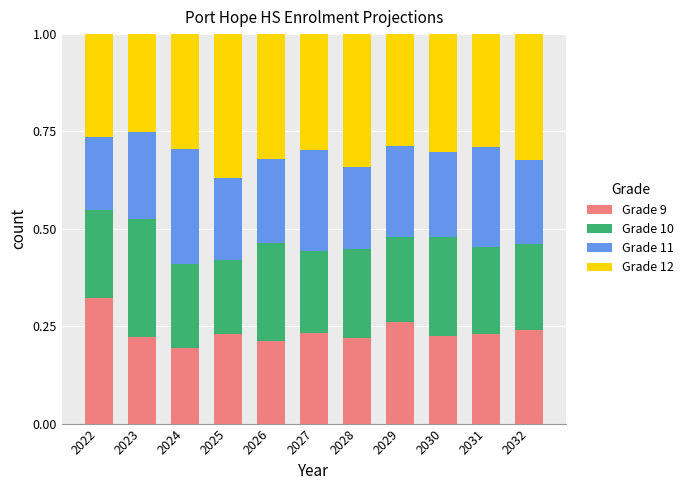

Which category has the highest value in the Grade 9 series?

2022